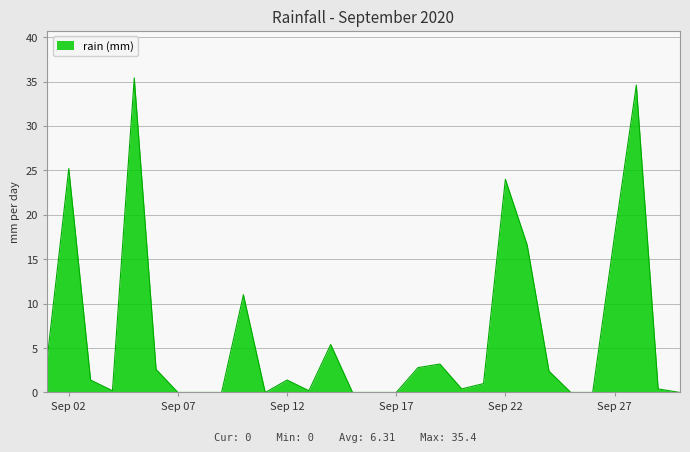

What is the greatest value displayed?

35.4